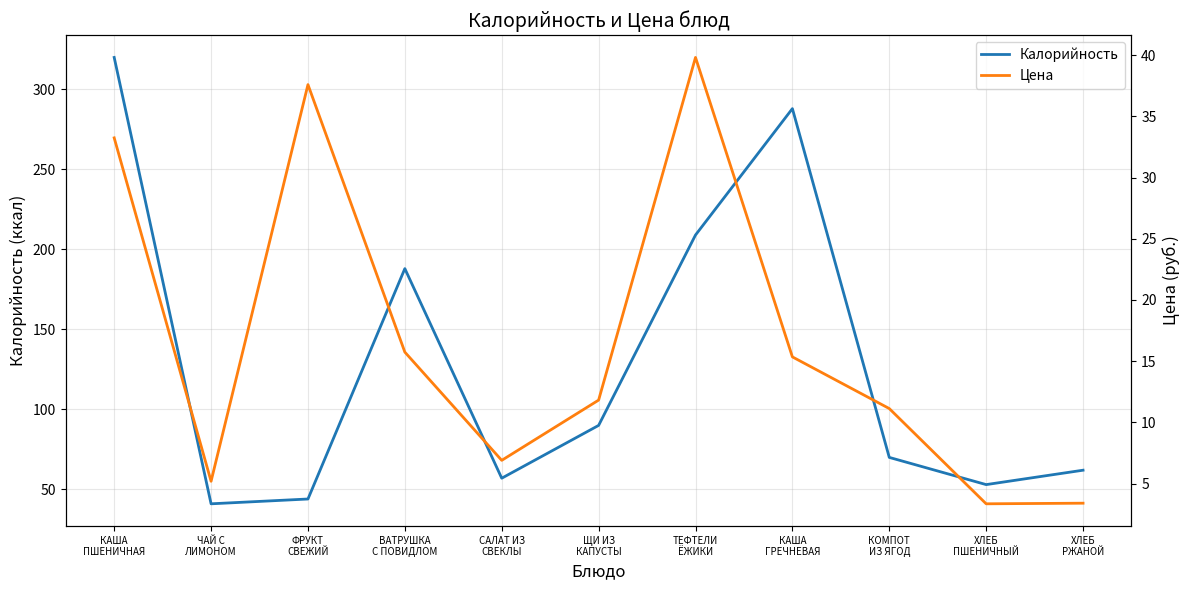

True or false: Калорийность has more than 0 points higher than both neighbors.

True